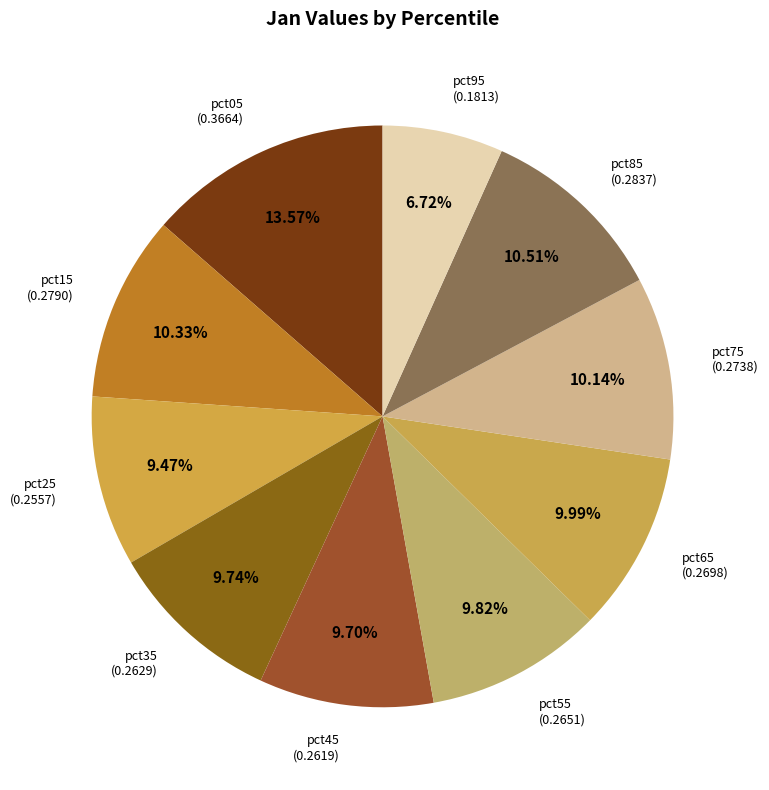

Which category has the biggest portion of the pie?

pct05